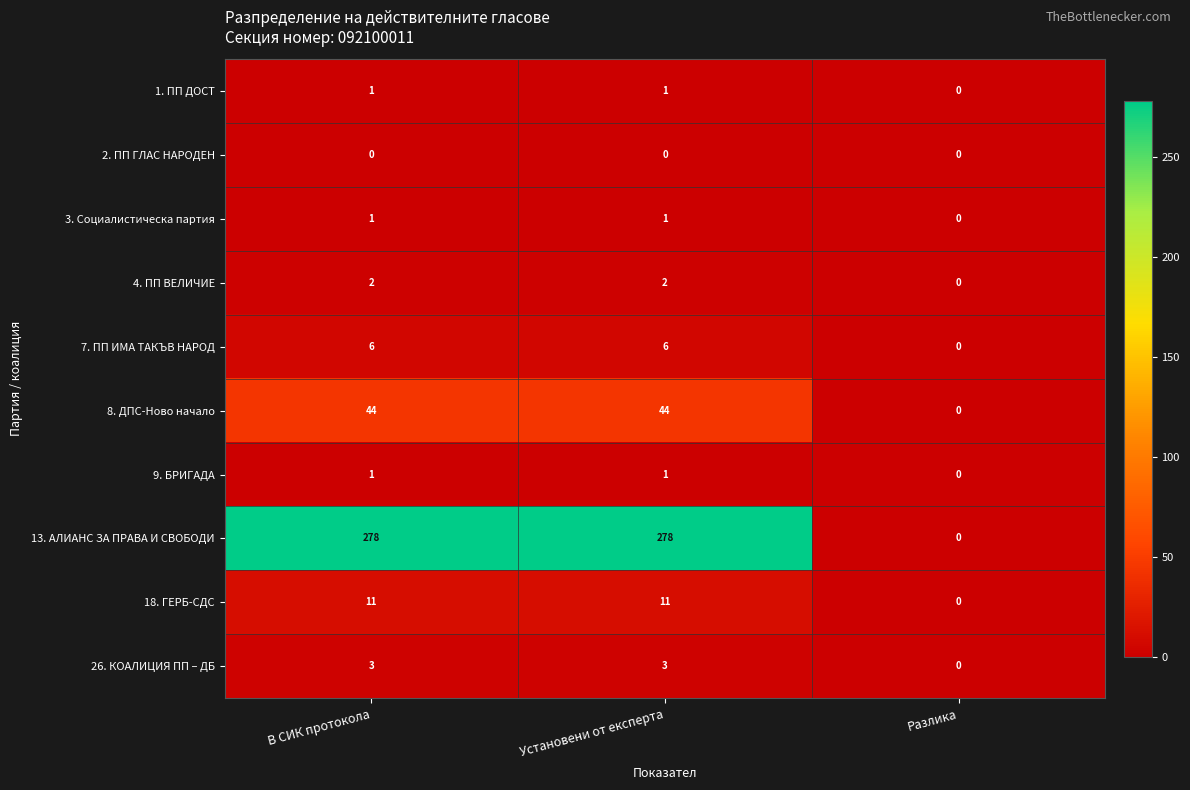

At which label does 18. ГЕРБ-СДС reach its minimum?

Разлика